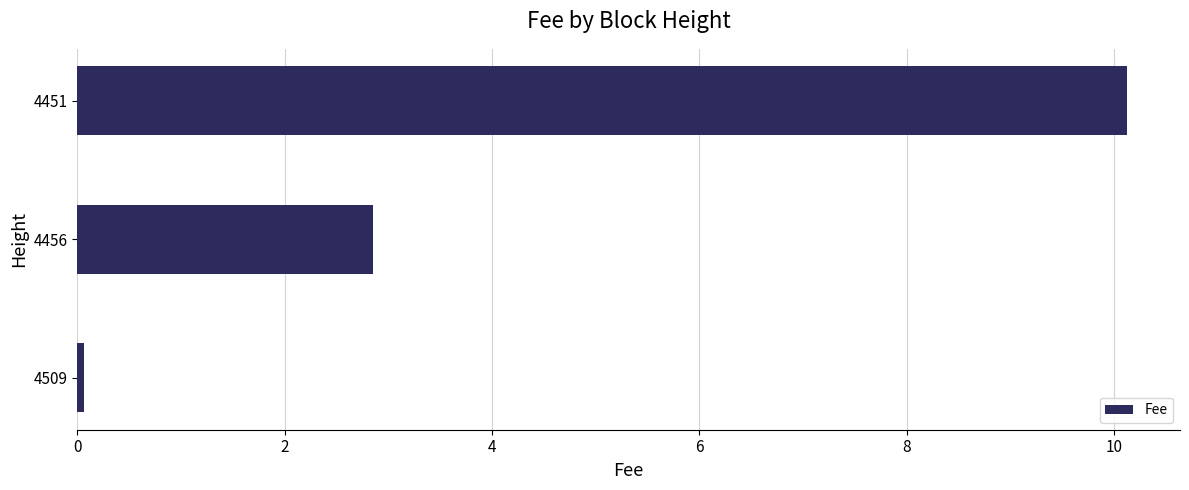

The chart shows a value of 2.9 at 4456. True or false?

True